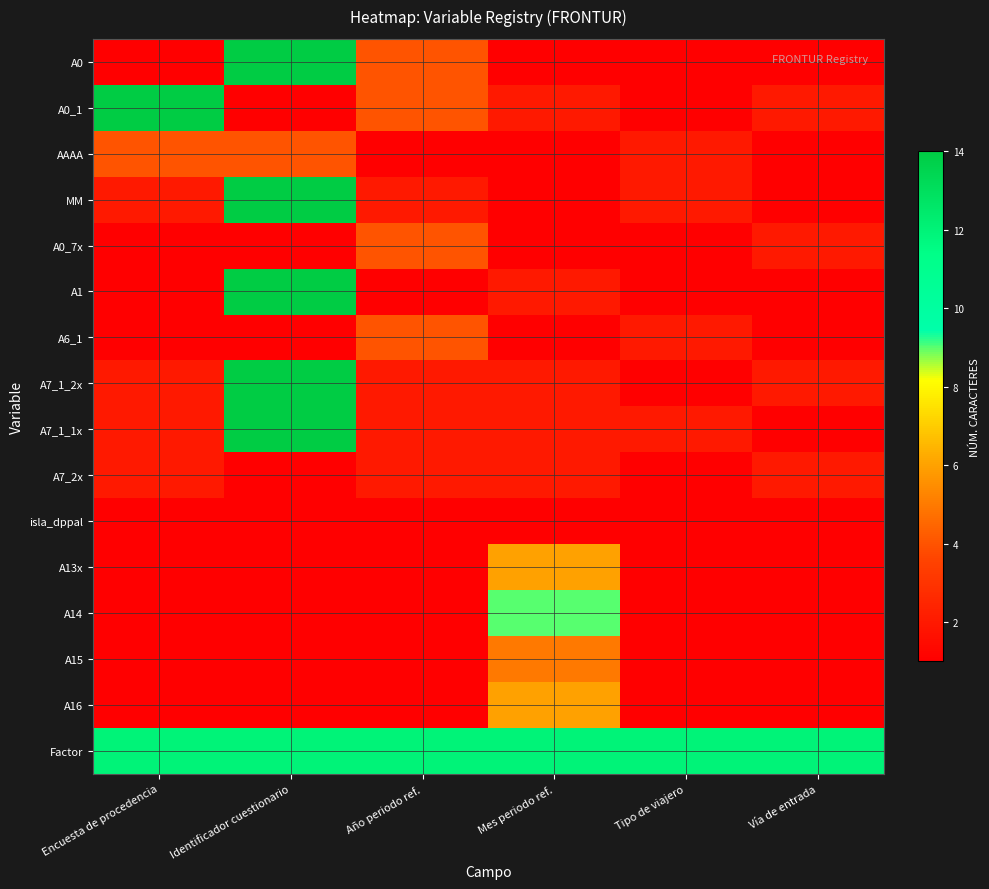

Between Encuesta de procedencia and Año periodo ref., which is larger?

Año periodo ref.